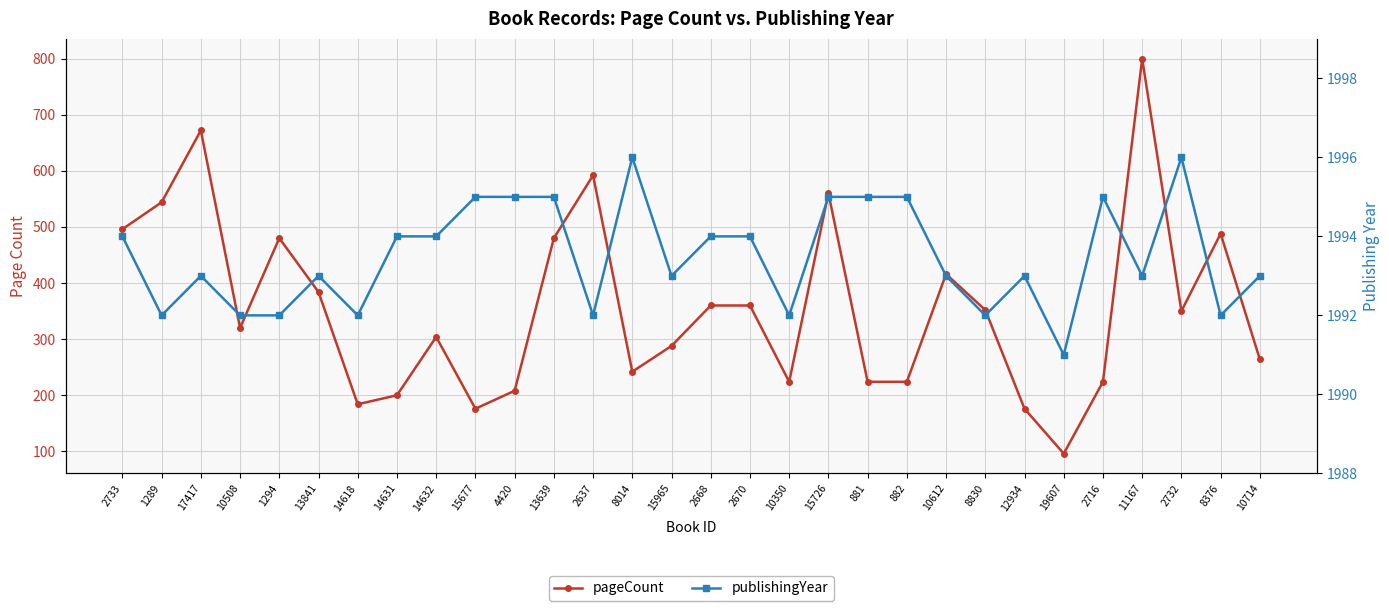

Where is pageCount nearest to the value 448?

1294